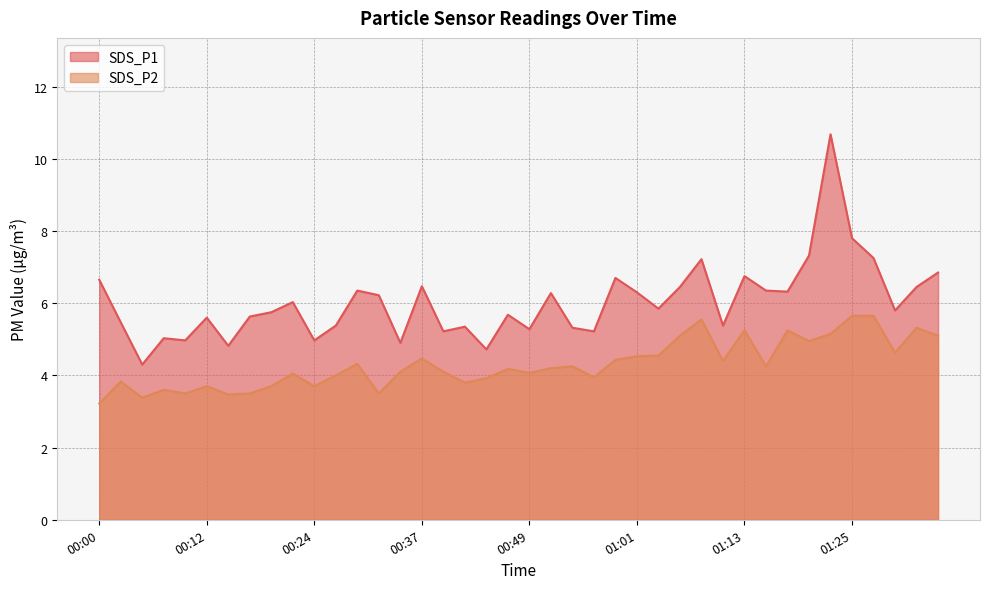

Rank the series by their average value, from highest to lowest.

SDS_P1, SDS_P2